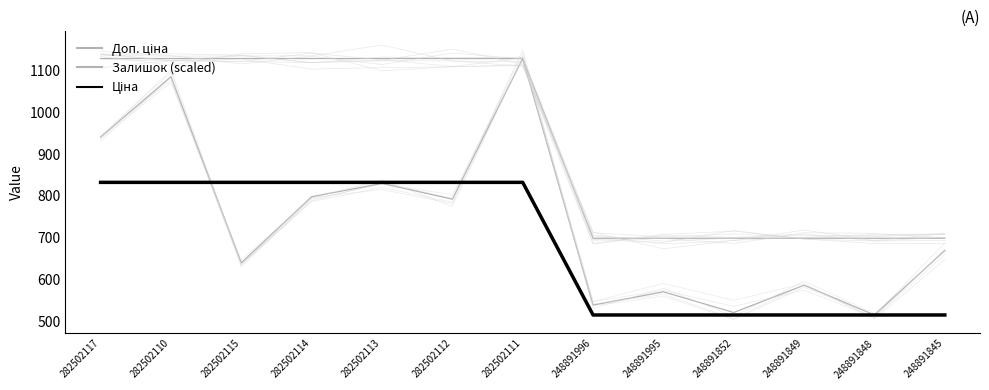

Reading left to right, list all the values displayed in this chart.

Доп. ціна: 1128.0	1128.0	1128.0	1128.0	1128.0	1128.0	1128.0	699.0	699.0	699.0	699.0	699.0	699.0
Залишок (scaled): 940.4	1084.5	640.2	798.2	829.8	792.3	1128.0	539.5	571.1	521.8	586.9	515.8	669.9
Ціна: 832.4	832.4	832.4	832.4	832.4	832.4	832.4	515.8	515.8	515.8	515.8	515.8	515.8